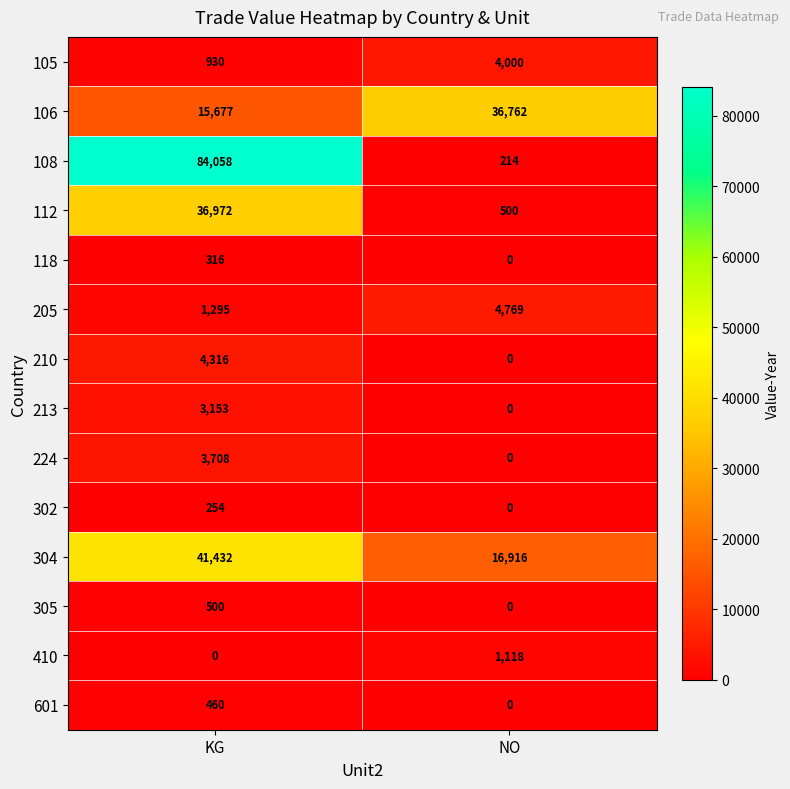

Reading right to left, what are all the values shown in this chart?

105: NO=4000	KG=930
106: NO=36762	KG=15677
108: NO=214	KG=84058
112: NO=500	KG=36972
118: NO=0	KG=316
205: NO=4769	KG=1295
210: NO=0	KG=4316
213: NO=0	KG=3153
224: NO=0	KG=3708
302: NO=0	KG=254
304: NO=16916	KG=41432
305: NO=0	KG=500
410: NO=1118	KG=0
601: NO=0	KG=460